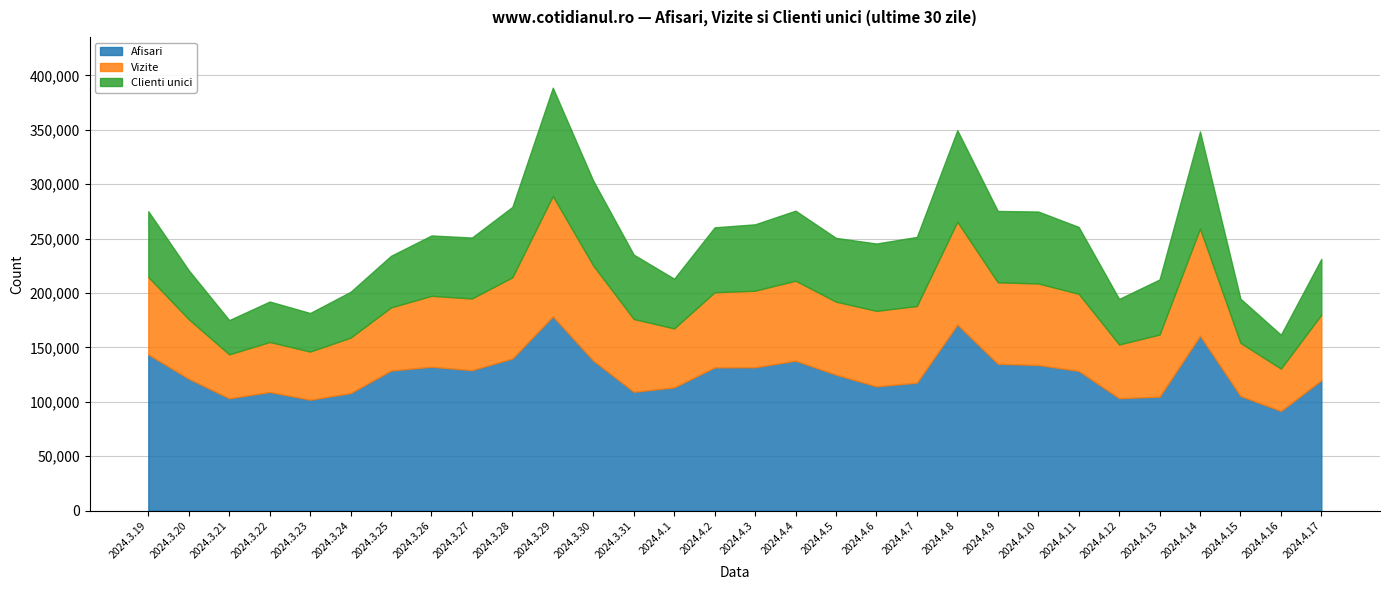

Reading left to right, what are all the values shown in this chart?

Afisari: 143506	121173	103239	109064	101968	108027	128791	132239	129117	139858	178553	137833	109230	113289	131636	131768	137835	124953	114230	117614	171046	134981	133848	128425	103349	104758	160814	105368	91675	119877
Vizite: 71175	54692	40375	45919	44210	50964	57947	65141	65871	74542	110508	87375	66893	54163	69015	70328	73480	67068	69348	70427	94499	74831	74914	70838	49349	57058	98383	48830	38834	60257
Clienti unici: 60398	44998	31462	37175	35417	42104	47435	55473	55961	64672	99542	77893	59128	45660	59675	60999	64326	58605	61877	63469	84020	65567	66086	61428	41846	50622	89185	40532	31141	51253